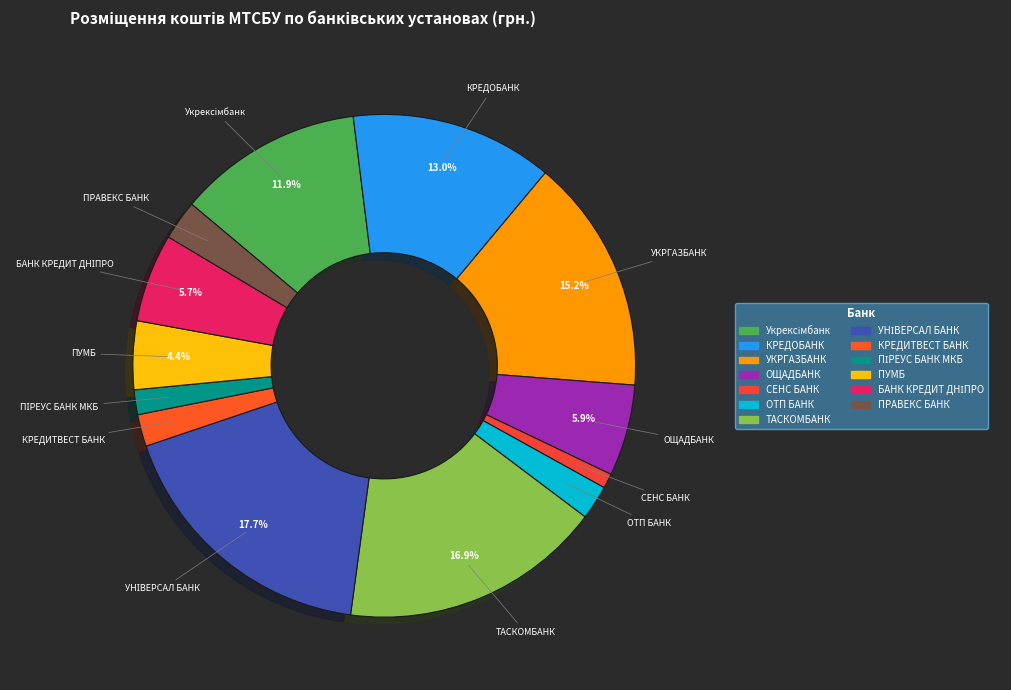

What is the largest slice in the pie chart?

АТ "УНІВЕРСАЛ БАНК"